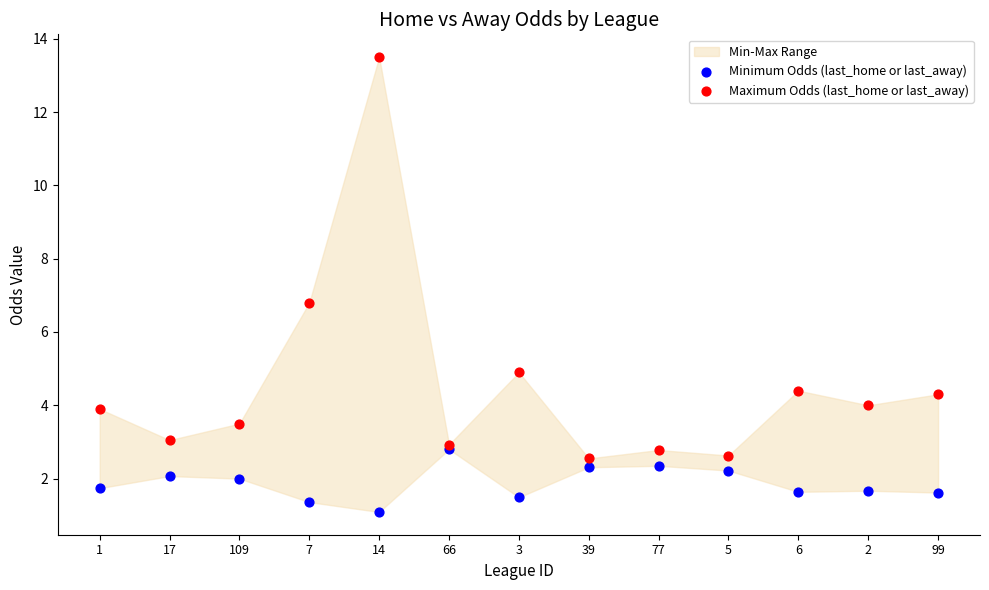

Which series has the widest spread of Y values?

Maximum Odds (last_home or last_away)